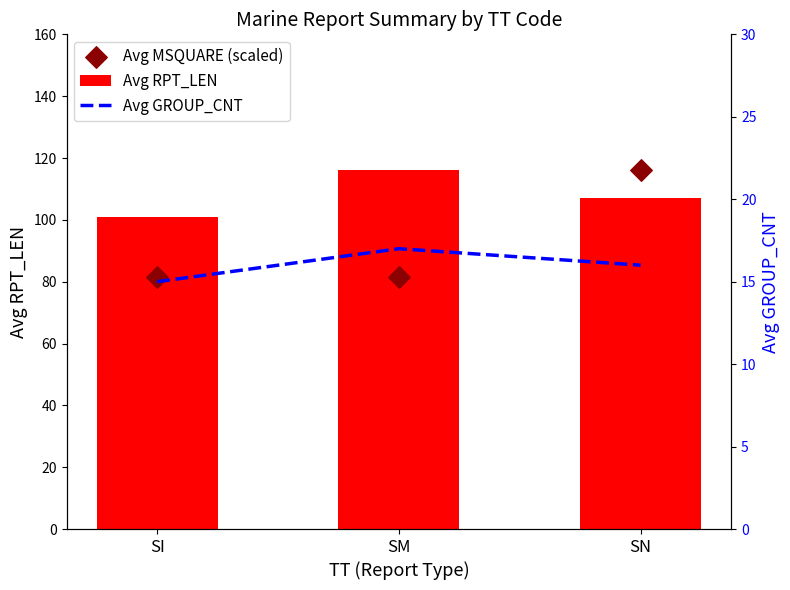

Which series contains the lowest Y value?

Avg GROUP_CNT